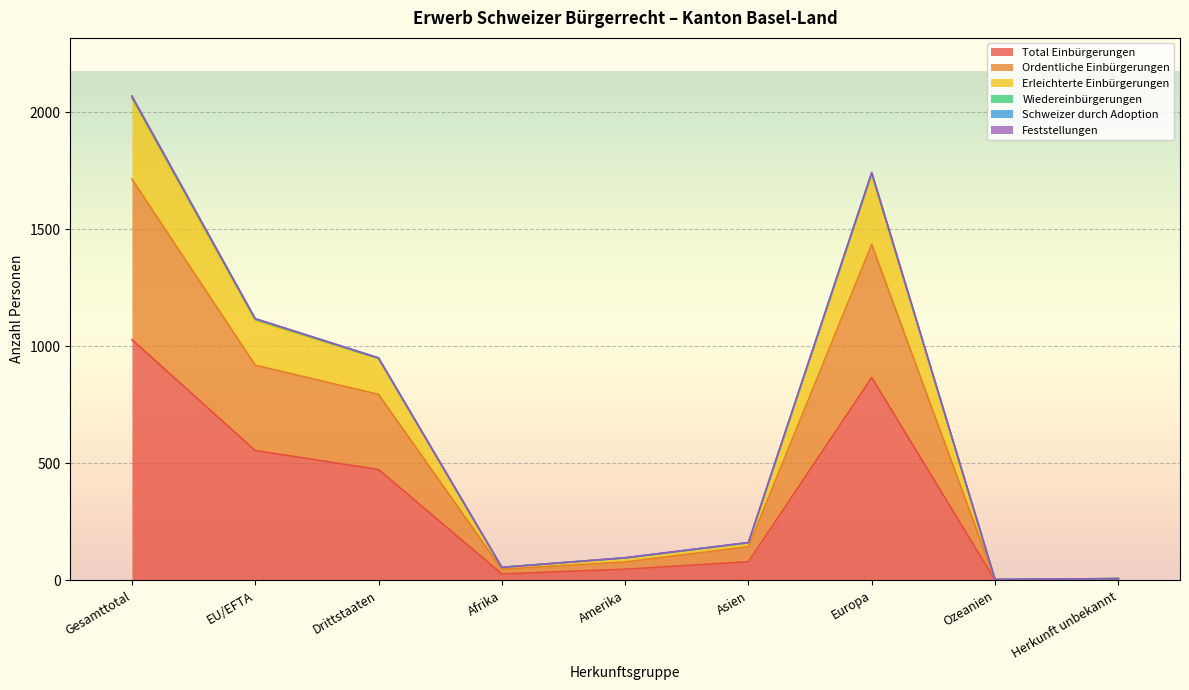

What is the maximum value for Total Einbürgerungen?

1029